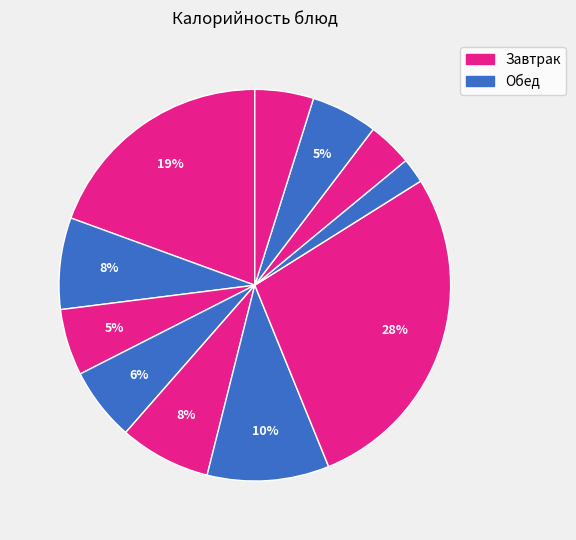

How many slices are in this pie chart?

11